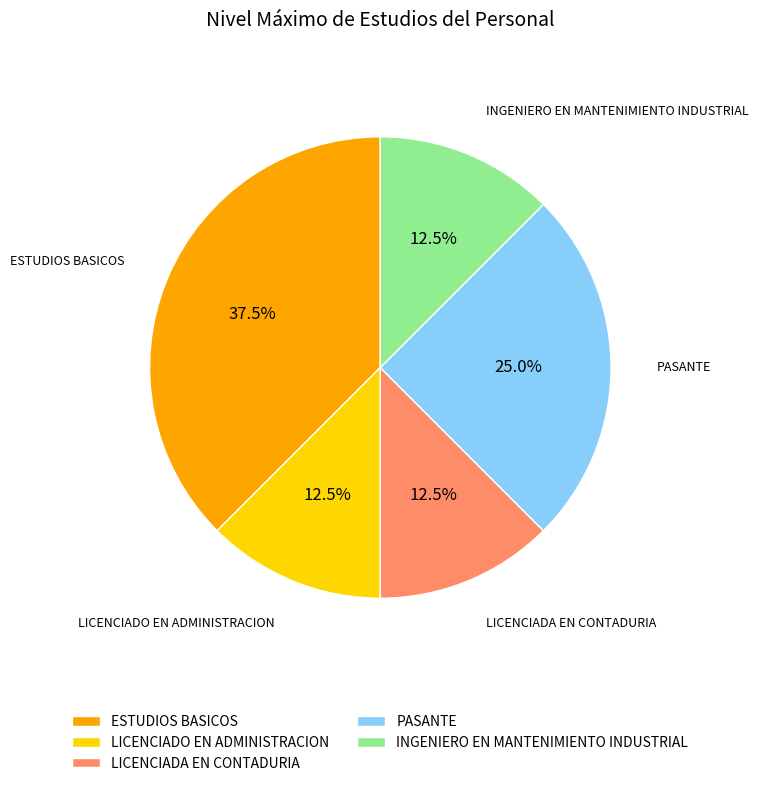

Does LICENCIADO EN ADMINISTRACION account for over 50% of the chart?

No